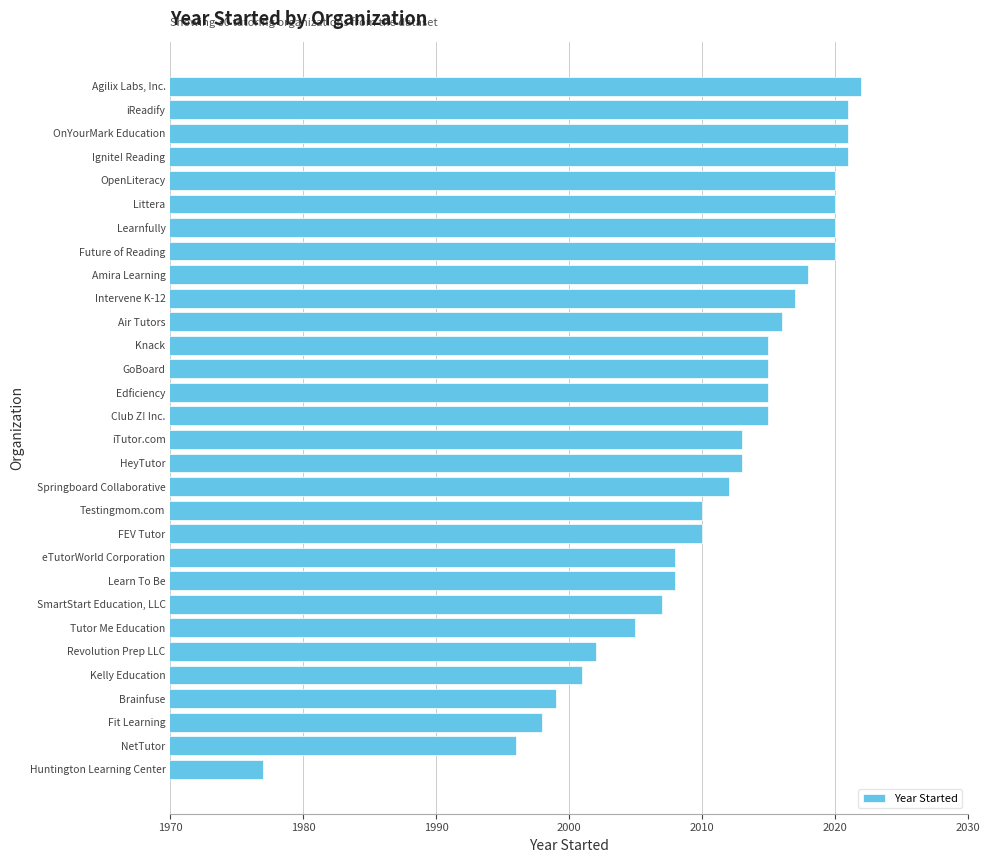

Read the value at Edficiency.

2015